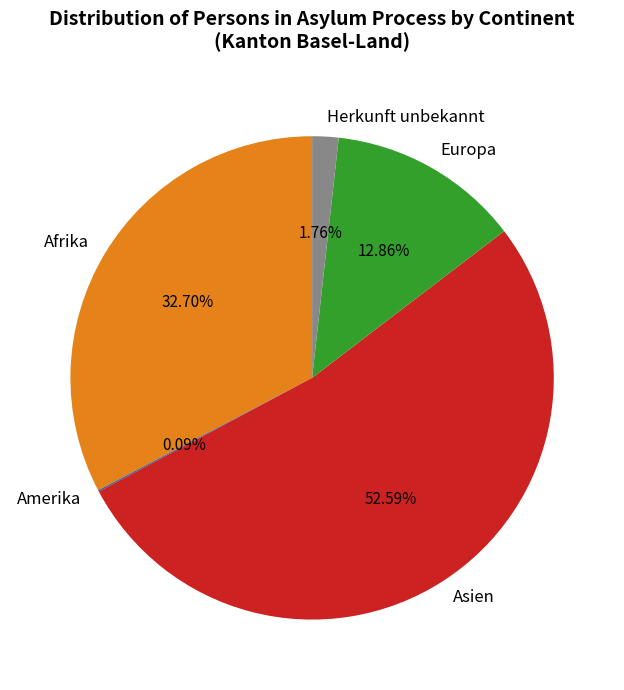

Is Asien the majority of the pie?

Yes